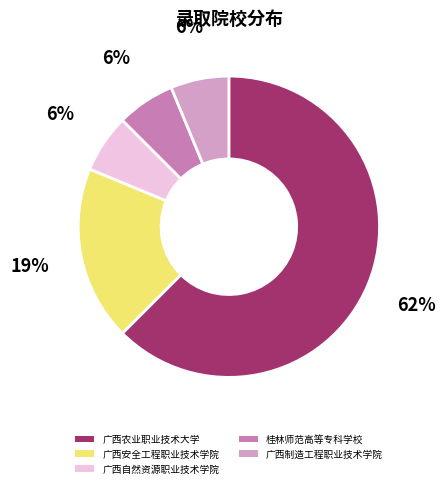

Is the sum of 广西自然资源职业技术学院 and 桂林师范高等专科学校 greater than half?

No